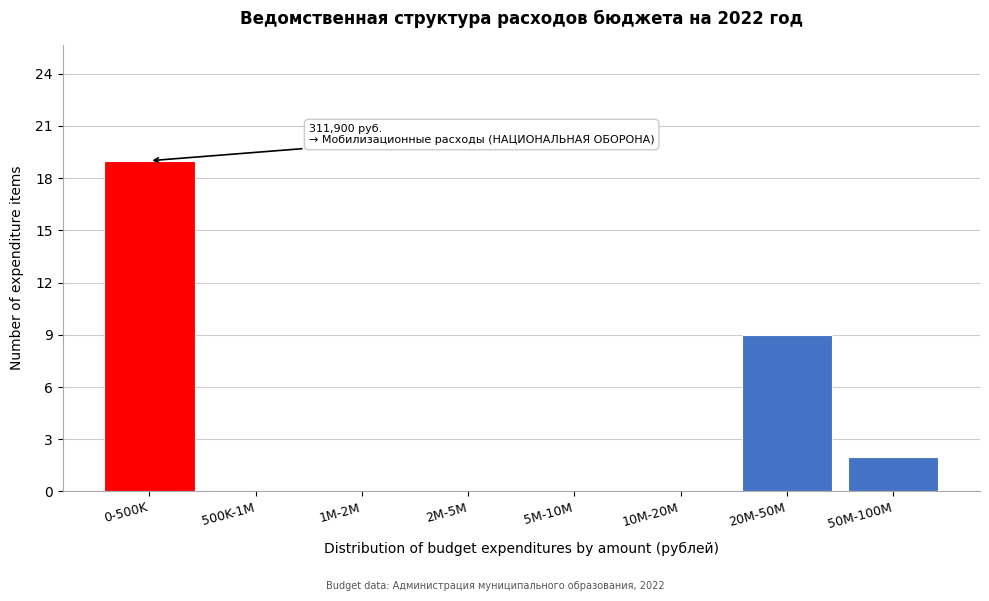

Reading left to right, transcribe all the data shown in this chart.

0-500K=19	500K-1M=0	1M-2M=0	2M-5M=0	5M-10M=0	10M-20M=0	20M-50M=9	50M-100M=2